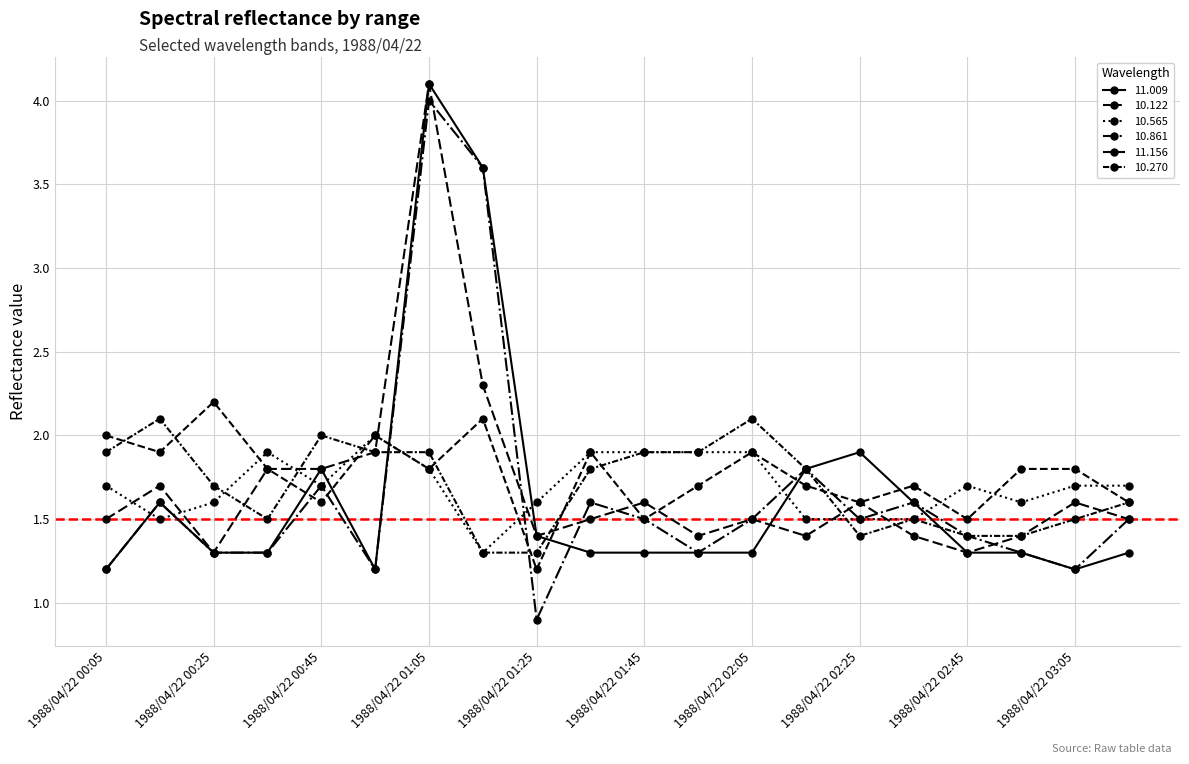

How many lines are shown in the chart?

6